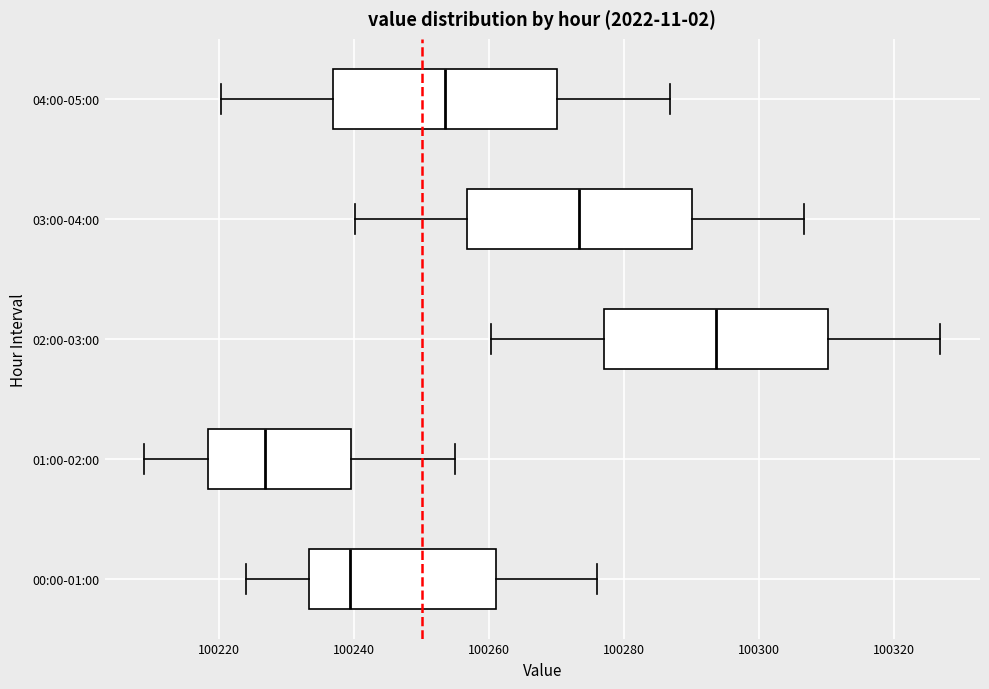

Reading bottom to top, read every box against the x-axis: the position of its median line, the range the box covers, and the ends of its whiskers. The values are not printed on the chart, so give them approximately, as read against the axis.

00:00-01:00: median 100240, box 100234 to 100260, whiskers 100224 to 100276
01:00-02:00: median 100226, box 100218 to 100240, whiskers 100208 to 100254
02:00-03:00: median 100294, box 100276 to 100310, whiskers 100260 to 100326
03:00-04:00: median 100274, box 100256 to 100290, whiskers 100240 to 100306
04:00-05:00: median 100254, box 100236 to 100270, whiskers 100220 to 100286